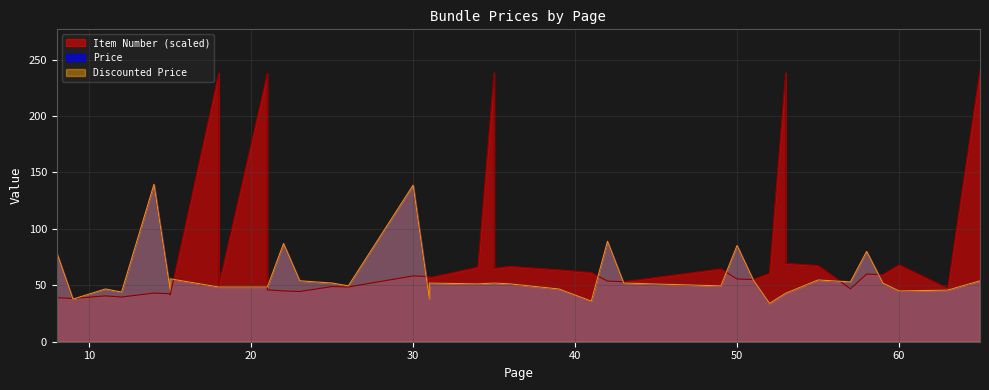

How many lines are shown in the chart?

3